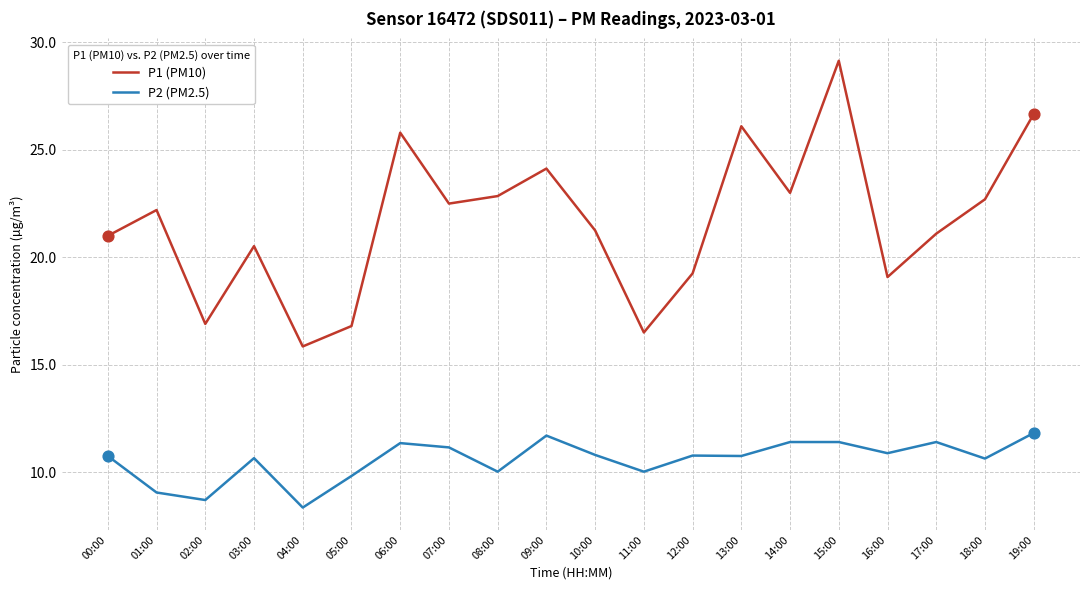

What is the spread (max minus min) of values at 05:00?

7.0